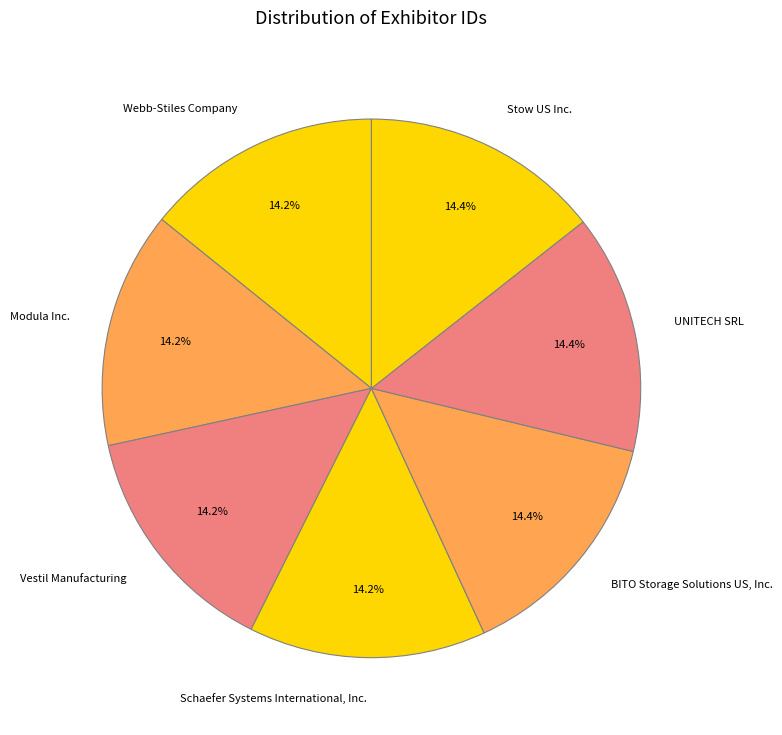

Approximately how many times larger is the value at Schaefer Systems International, Inc. compared to Webb-Stiles Company?

1.0